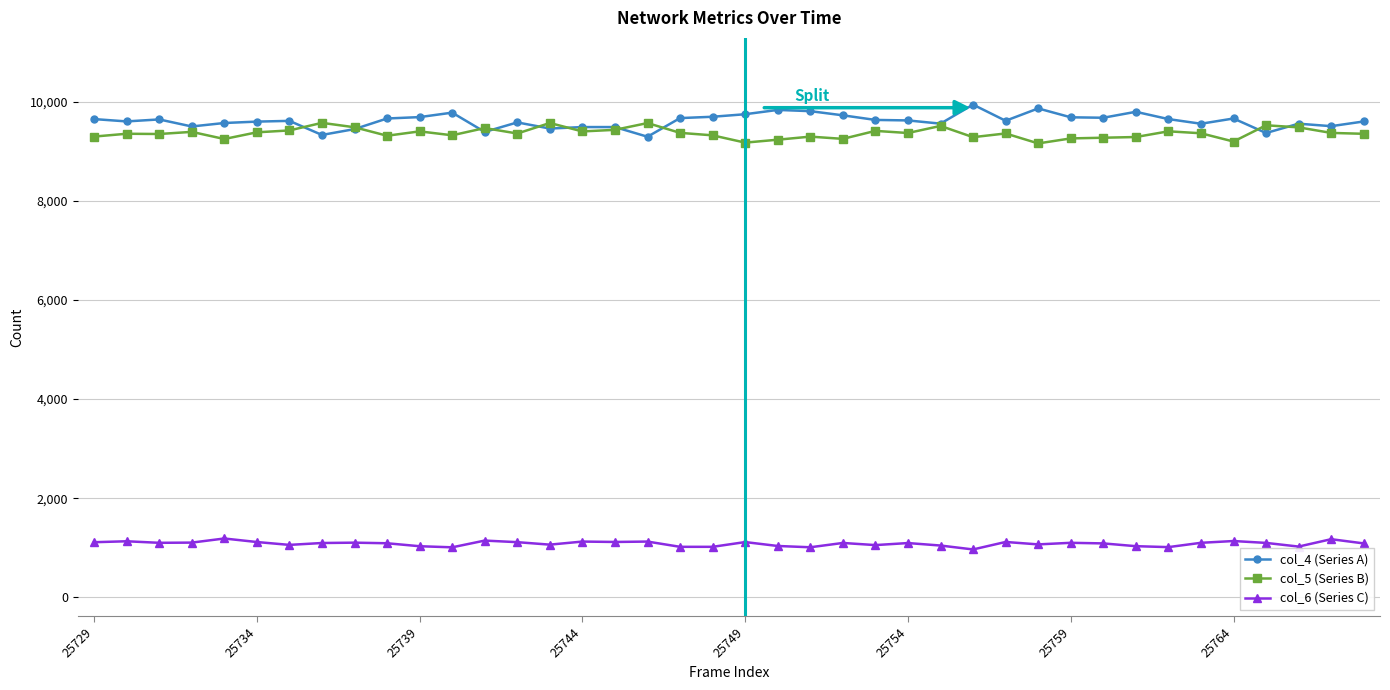

What is the value of the col_5 (Series B) point at the 16th from the left?

9400